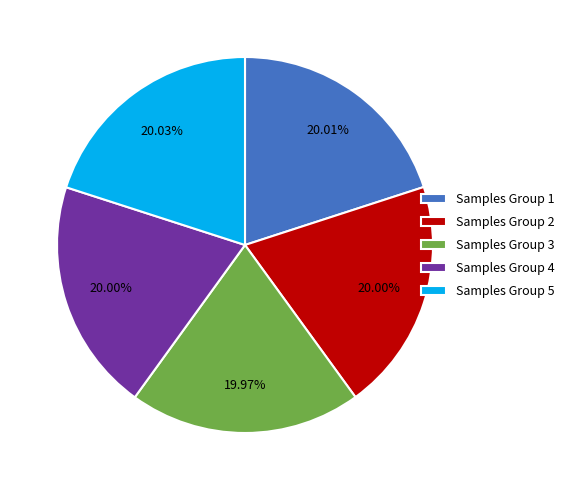

Is the sum of Samples Group 3 and Samples Group 4 greater than half?

No